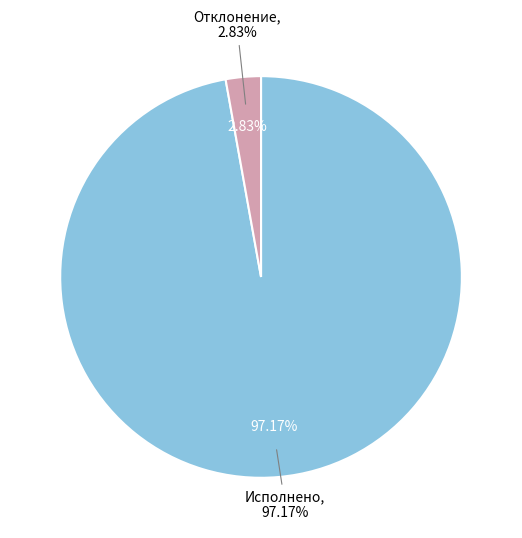

What is the ratio of the value at Исполнено (через лицевые счета) to the value at Сумма отклонения?

34.4